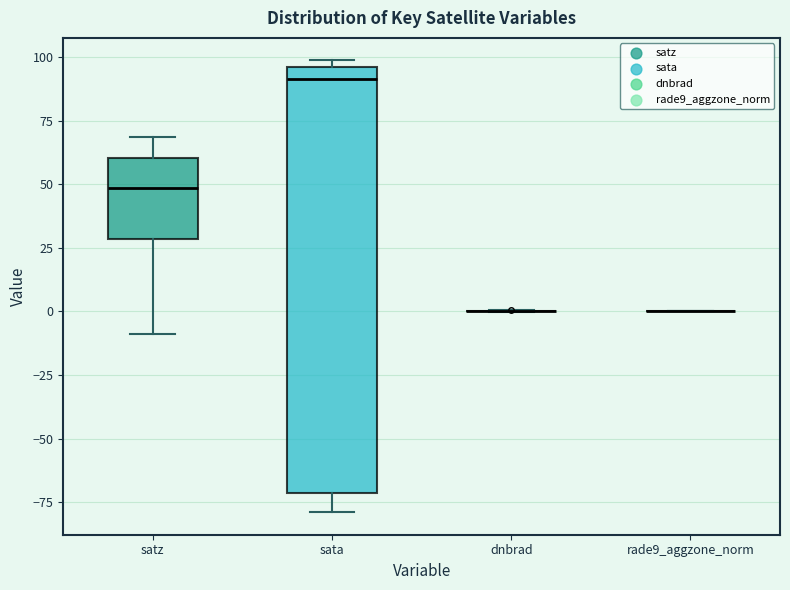

Reading left to right, read every box against the y-axis: the position of its median line, the range the box covers, and the ends of its whiskers. The values are not printed on the chart, so give them approximately, as read against the axis.

satz: median 50, box 30 to 60, whiskers -10 to 70
sata: median 90, box -70 to 95, whiskers -80 to 100
dnbrad: box collapsed to a line at 0, whiskers 0 to 0
rade9_aggzone_norm: box collapsed to a line at 0, whiskers 0 to 0